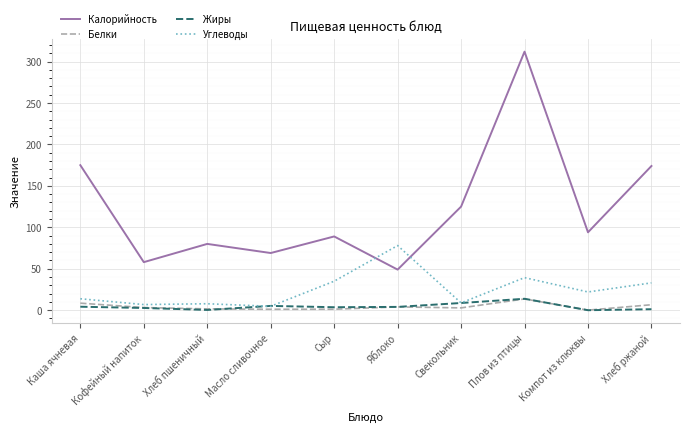

What is the maximum value for Калорийность?

312.0